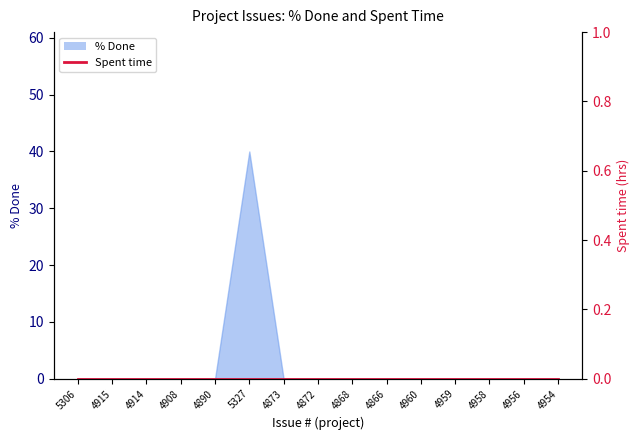

At which category does the data reach its first local peak?

5327